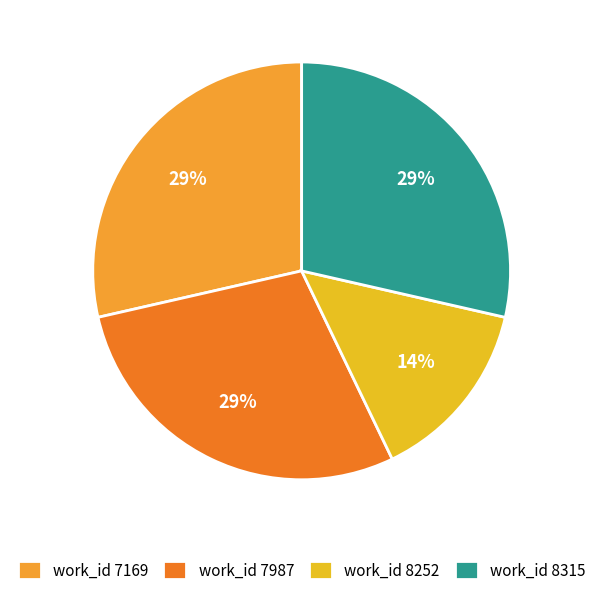

How many segments does this pie chart have?

4